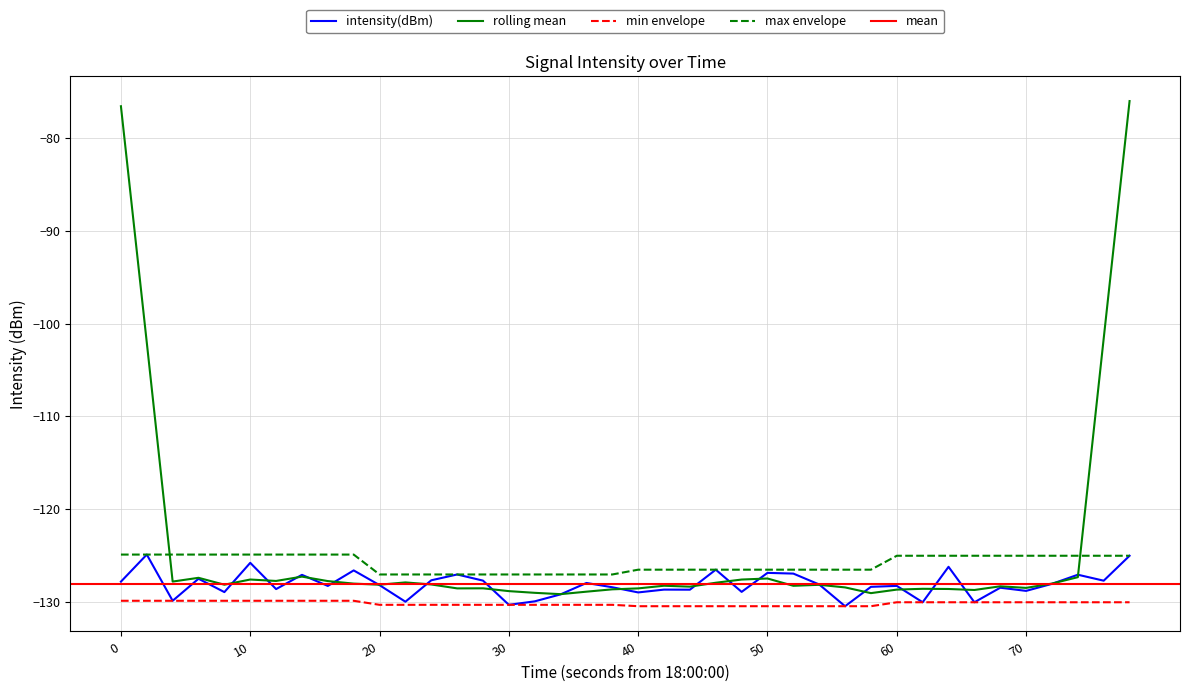

What is the minimum value shown in the chart?

-130.5